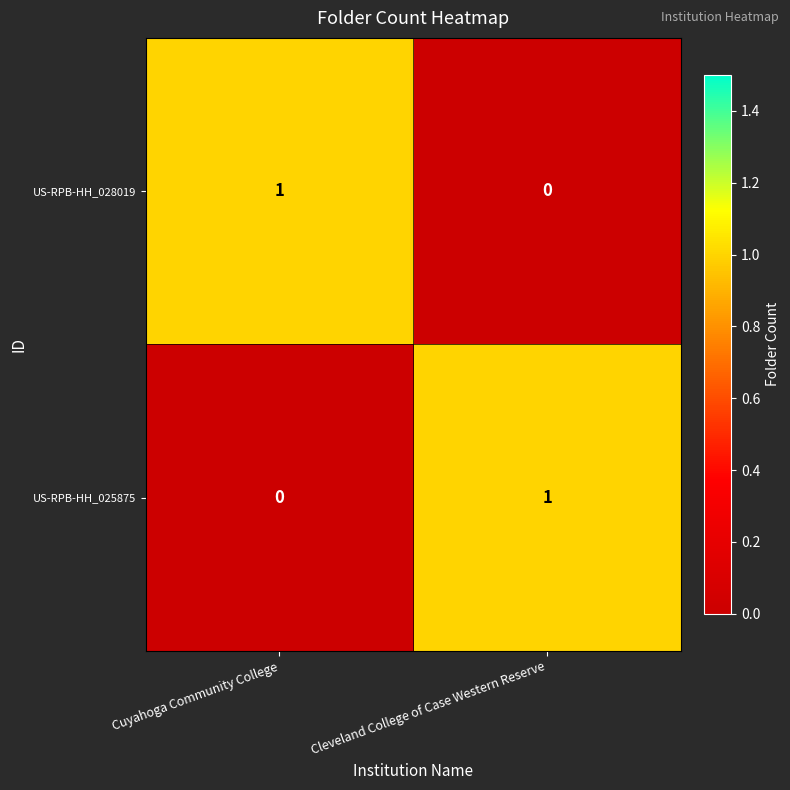

Reading left to right, transcribe all the data shown in this chart.

US-RPB-HH_028019: 1	0
US-RPB-HH_025875: 0	1